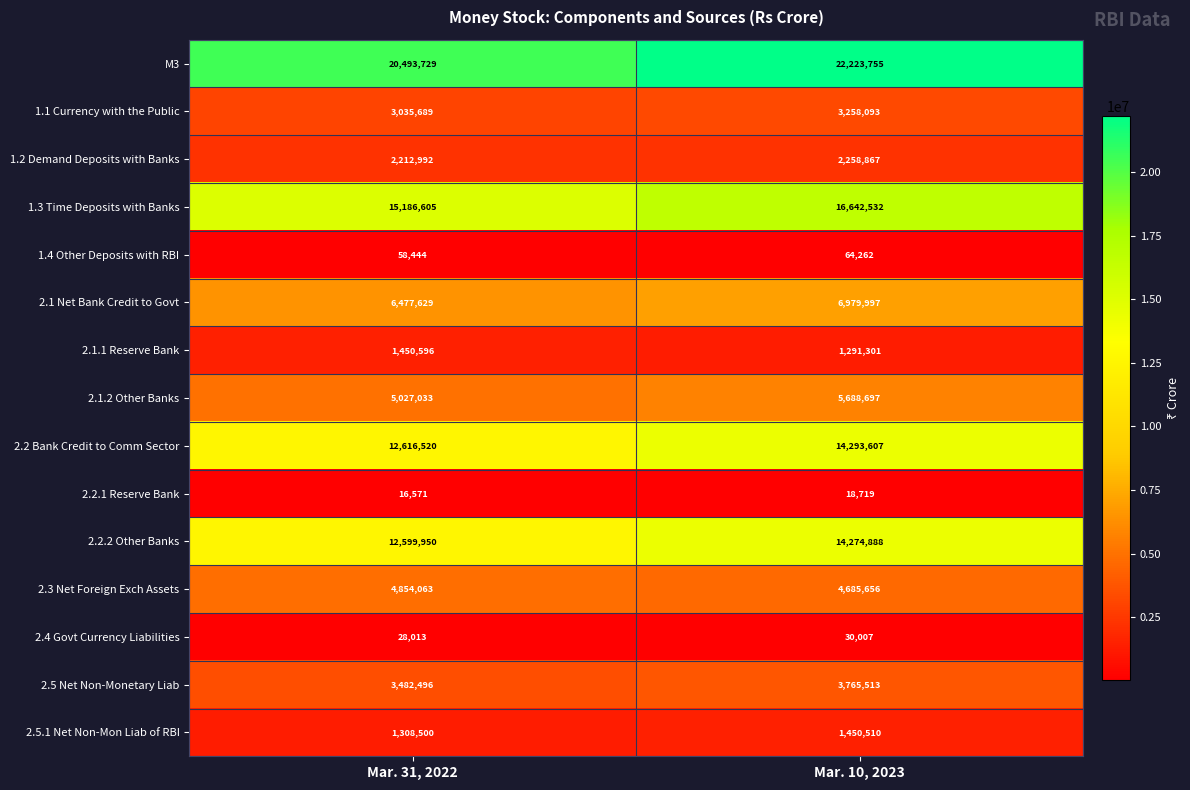

What value does the 1.2 Demand Deposits with Banks series have at Mar. 10, 2023?

2258867